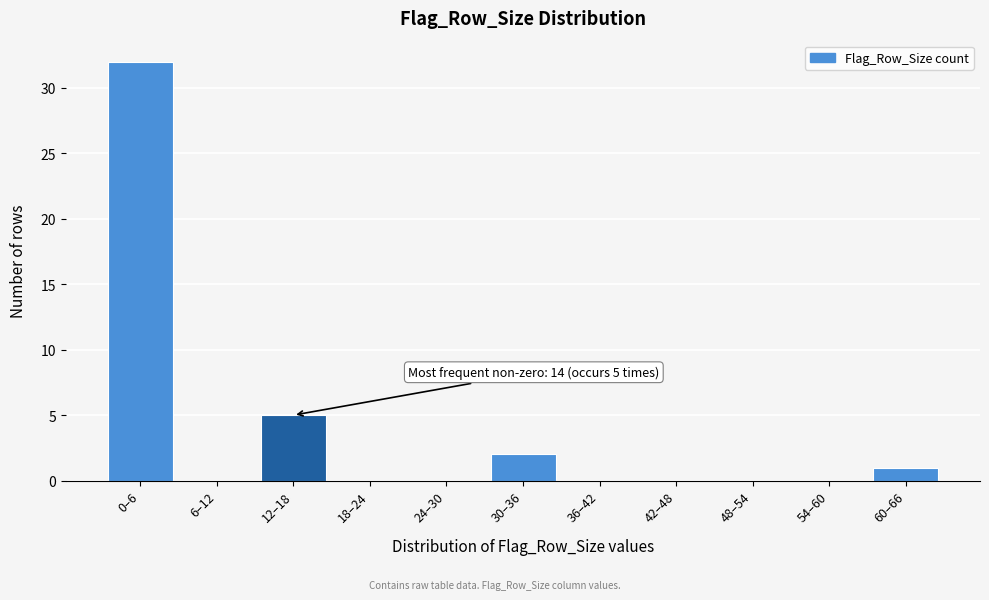

Reading left to right, transcribe all the data shown in this chart.

0–6=32	6–12=0	12–18=5	18–24=0	24–30=0	30–36=2	36–42=0	42–48=0	48–54=0	54–60=0	60–66=1